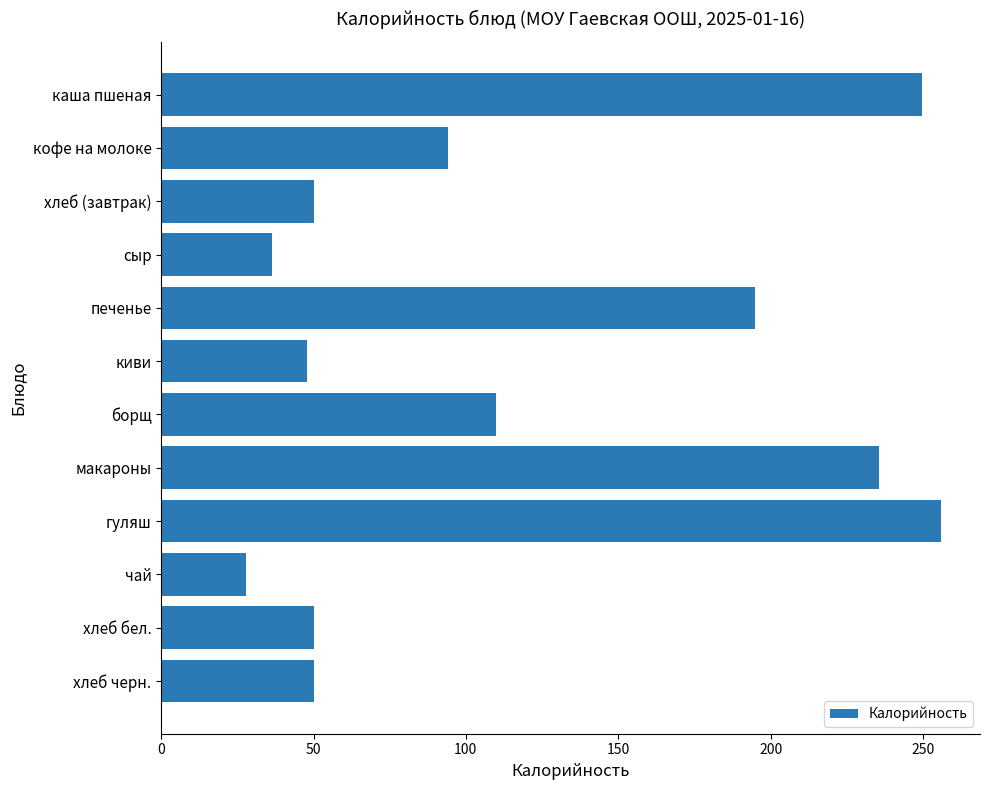

What is the difference between the second highest and minimum values?

221.6